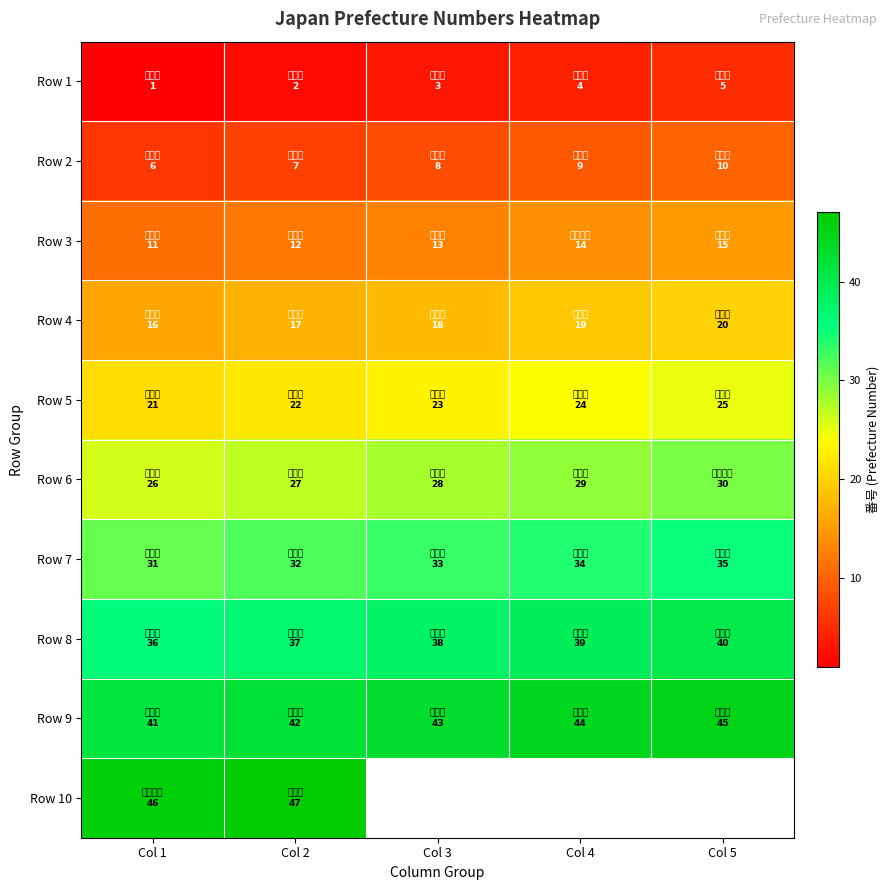

True or false: Row 5 has a value of 22.0 at Col 2.

True